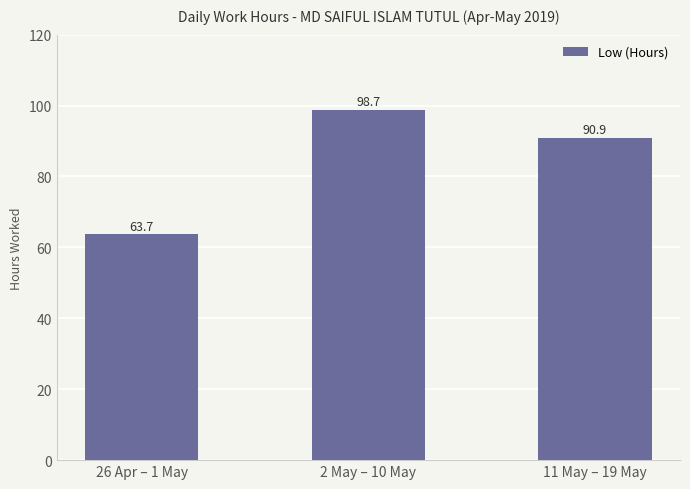

The chart shows a value of 25.4 at 26 Apr – 1 May. True or false?

False